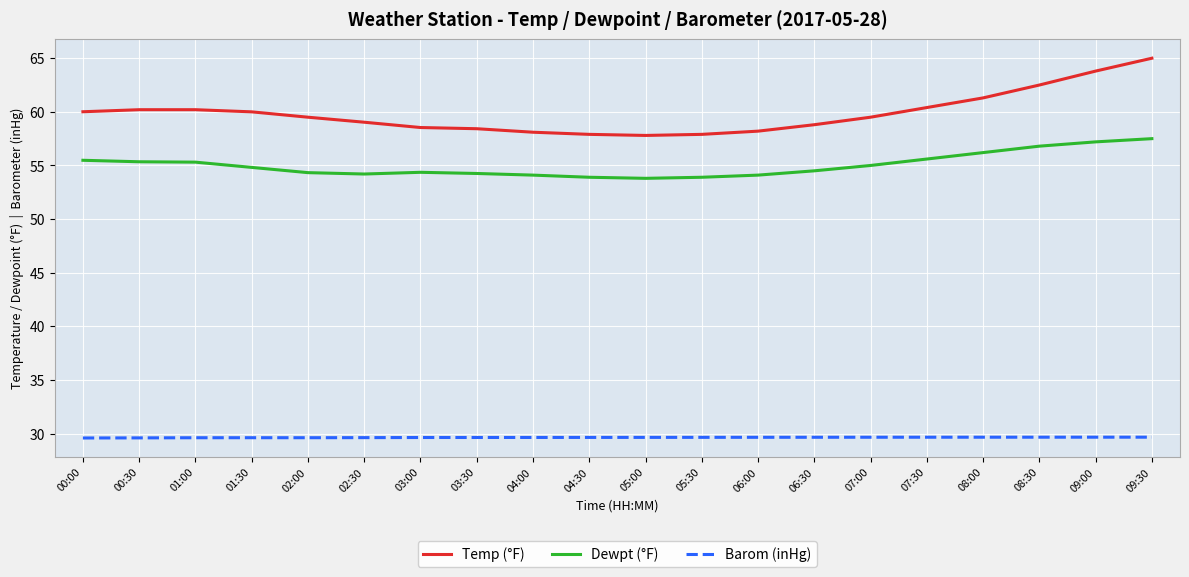

Is it true that Dewpt (°F) equals 74.0 at 00:00?

False